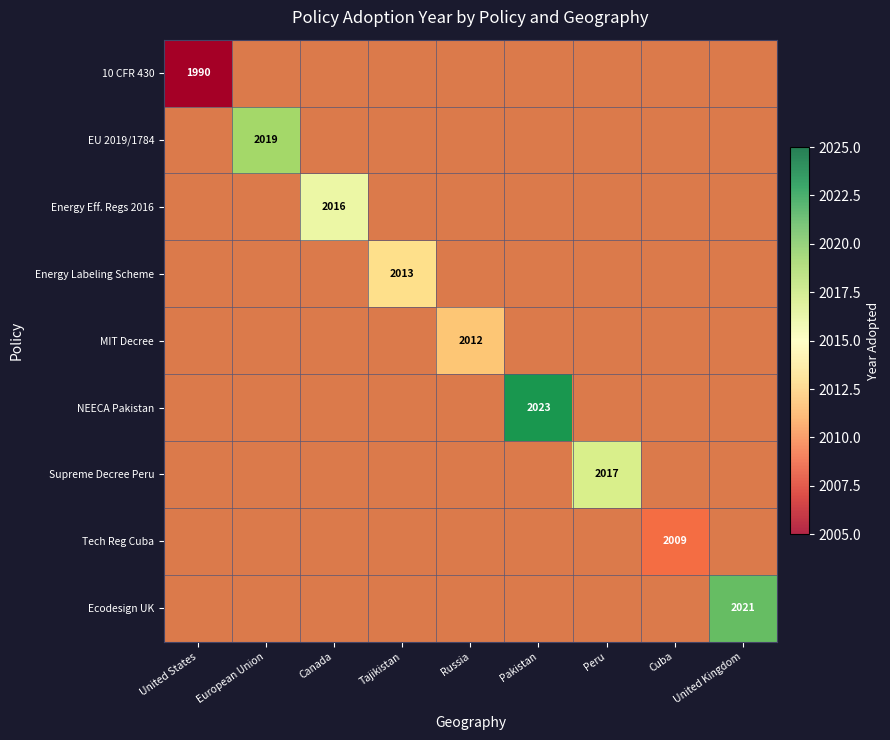

Count the number of categories in the chart.

9